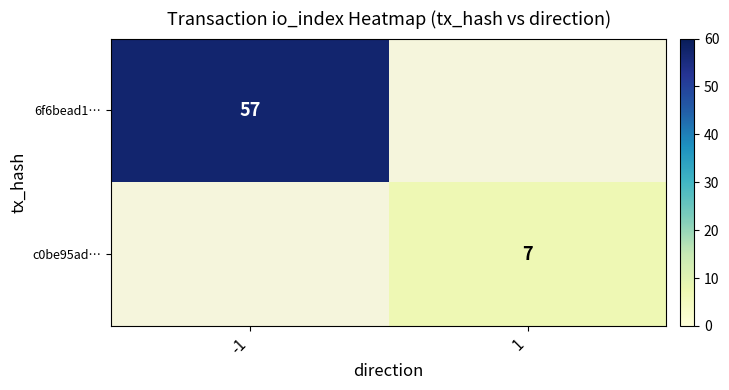

Is the value of 6f6bead1… at -1 greater than the value of c0be95ad… at 1?

Yes